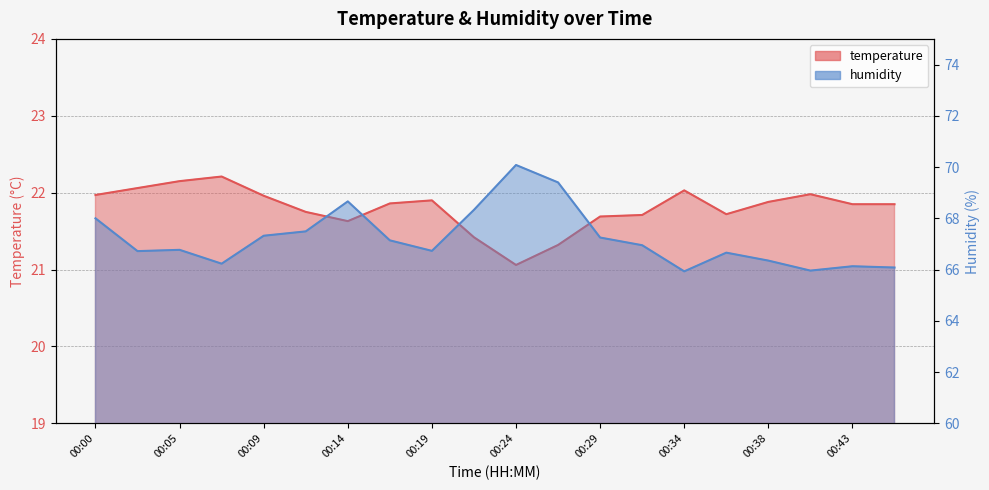

How many series are shown in this chart?

2